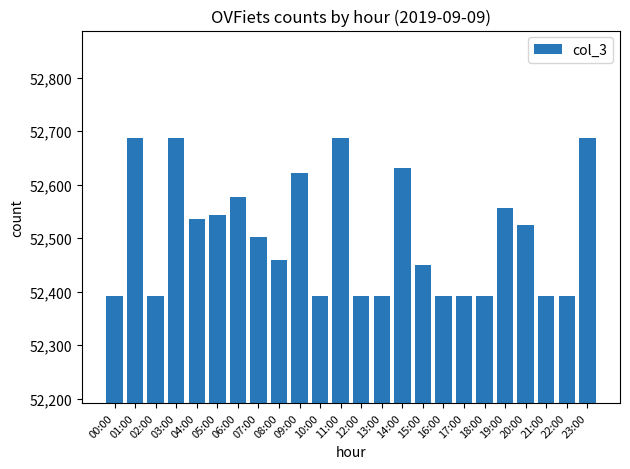

Are the bars grouped side by side (vs. stacked)?

No